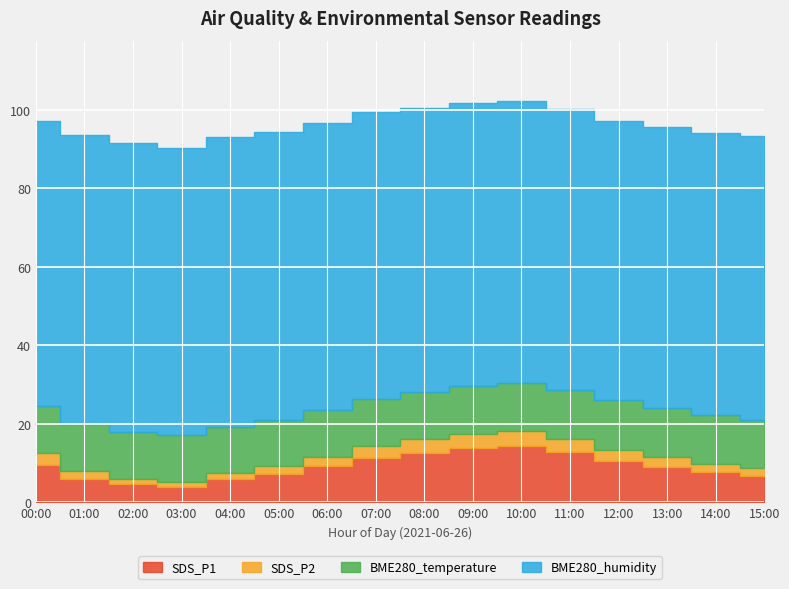

After their last crossing, which series has the higher values: BME280_temperature or SDS_P1?

BME280_temperature